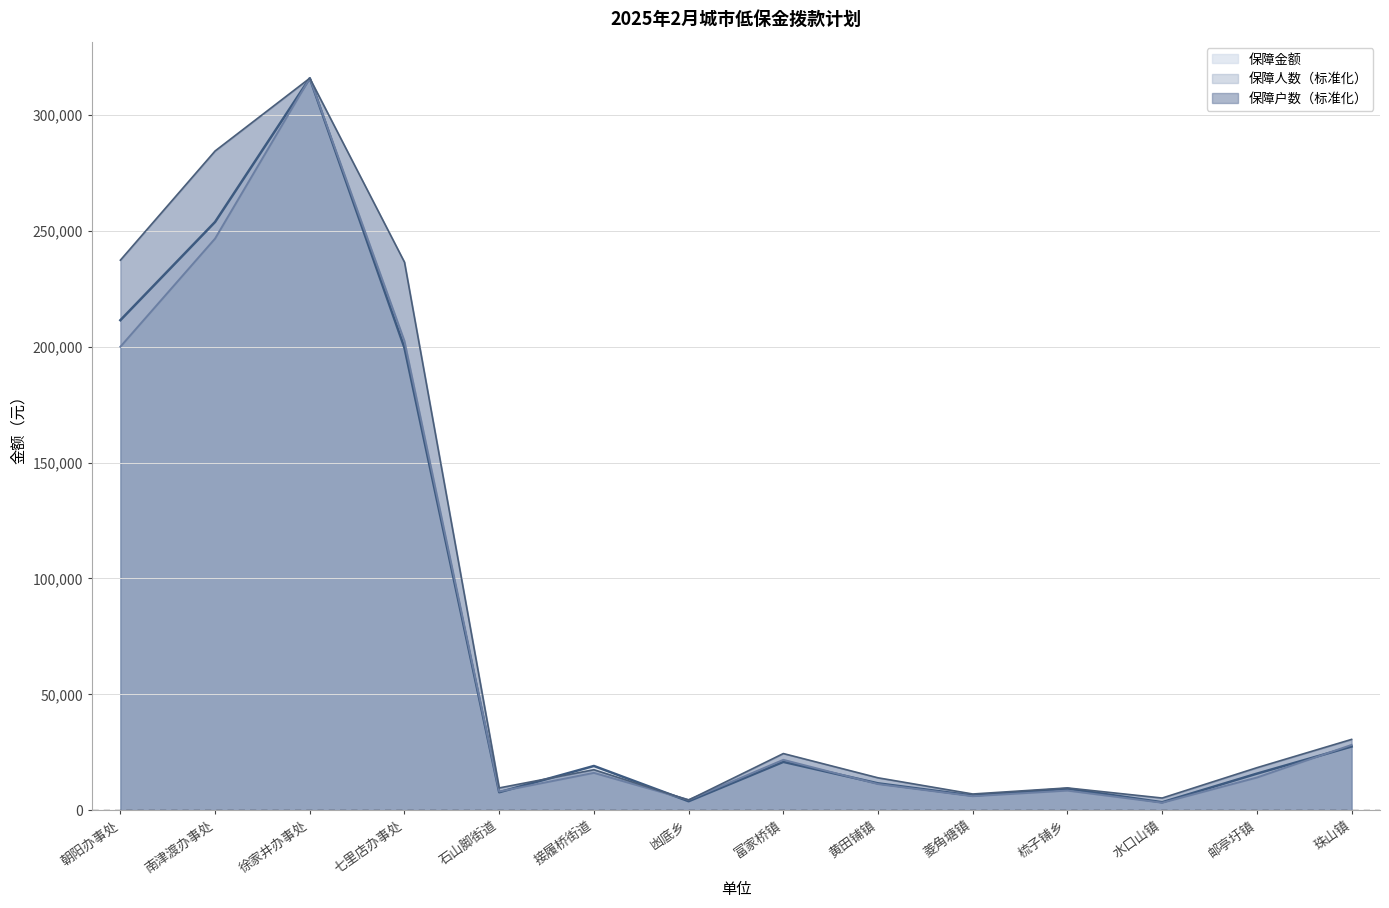

The value of 保障户数 at 珠山镇 is 40894.0. True or false?

False